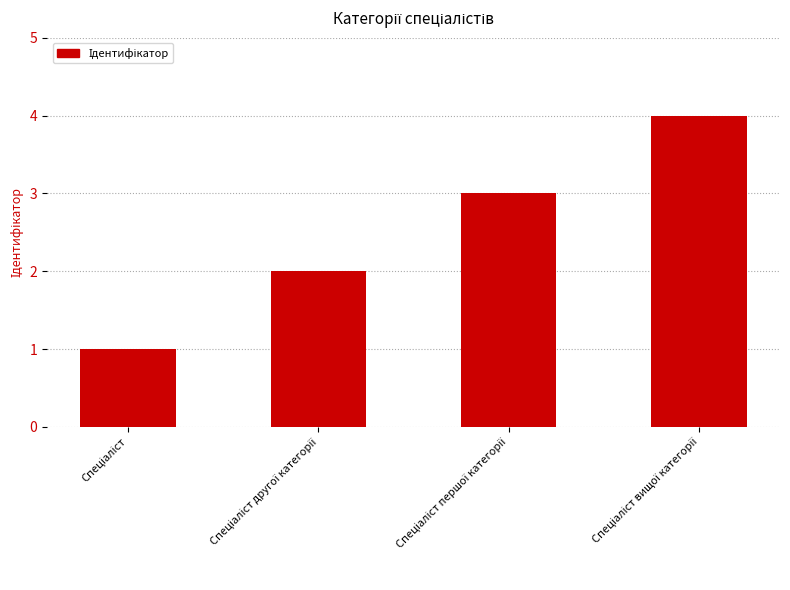

What is the difference between the maximum and minimum values?

3